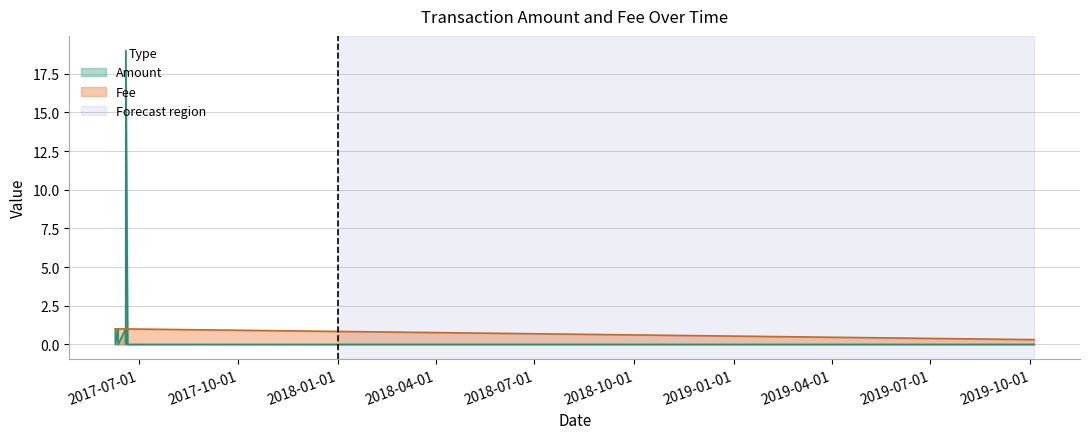

At which label is Fee closest to 0?

2019-10-04 14:30:44